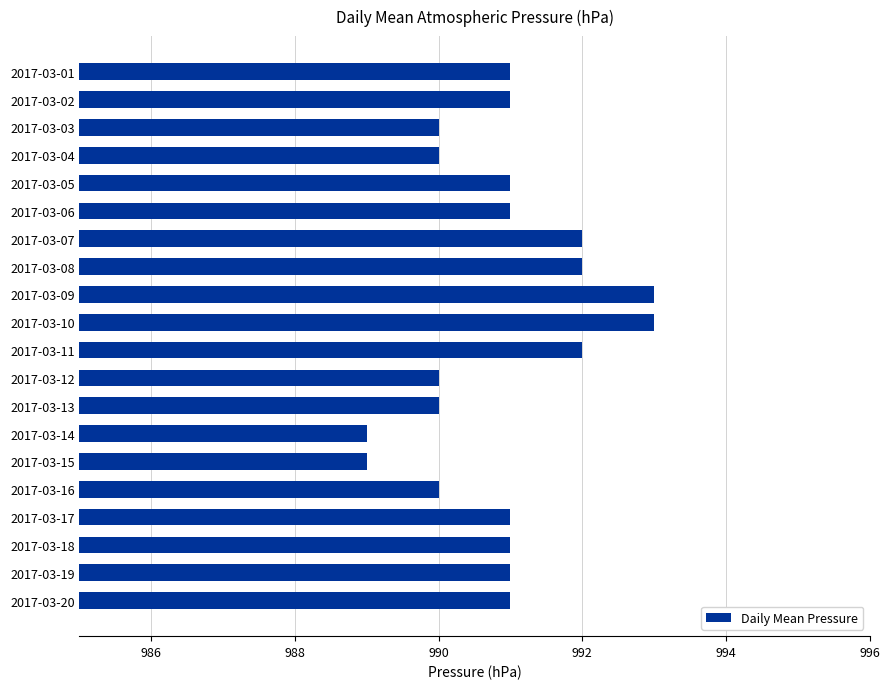

Reading top to bottom, transcribe all the data shown in this chart.

991	991	990	990	991	991	992	992	993	993	992	990	990	989	989	990	991	991	991	991